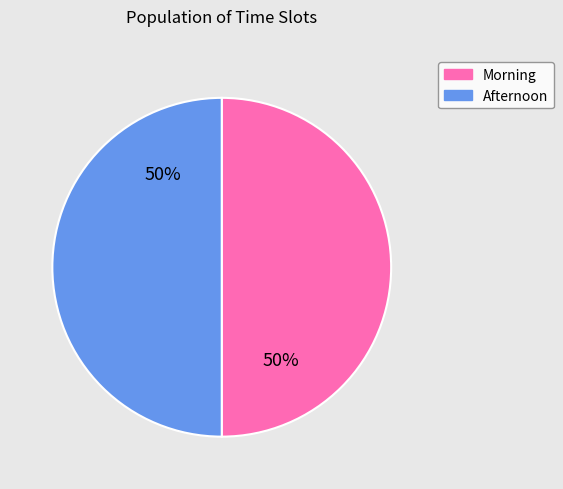

To the nearest percent, what is the average slice percentage?

50%